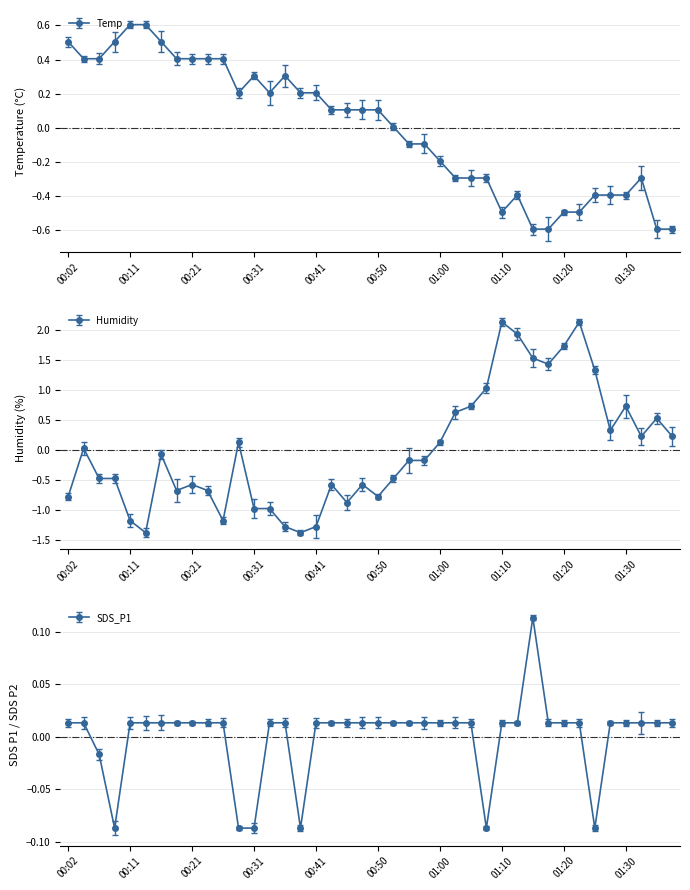

What is the value of the Humidity point at the 37th from the left?

0.7